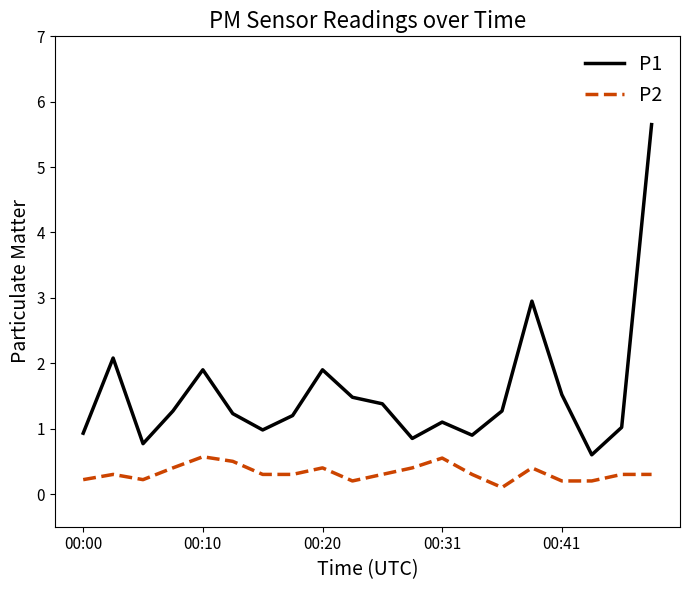

Which series has the widest spread of values?

P1